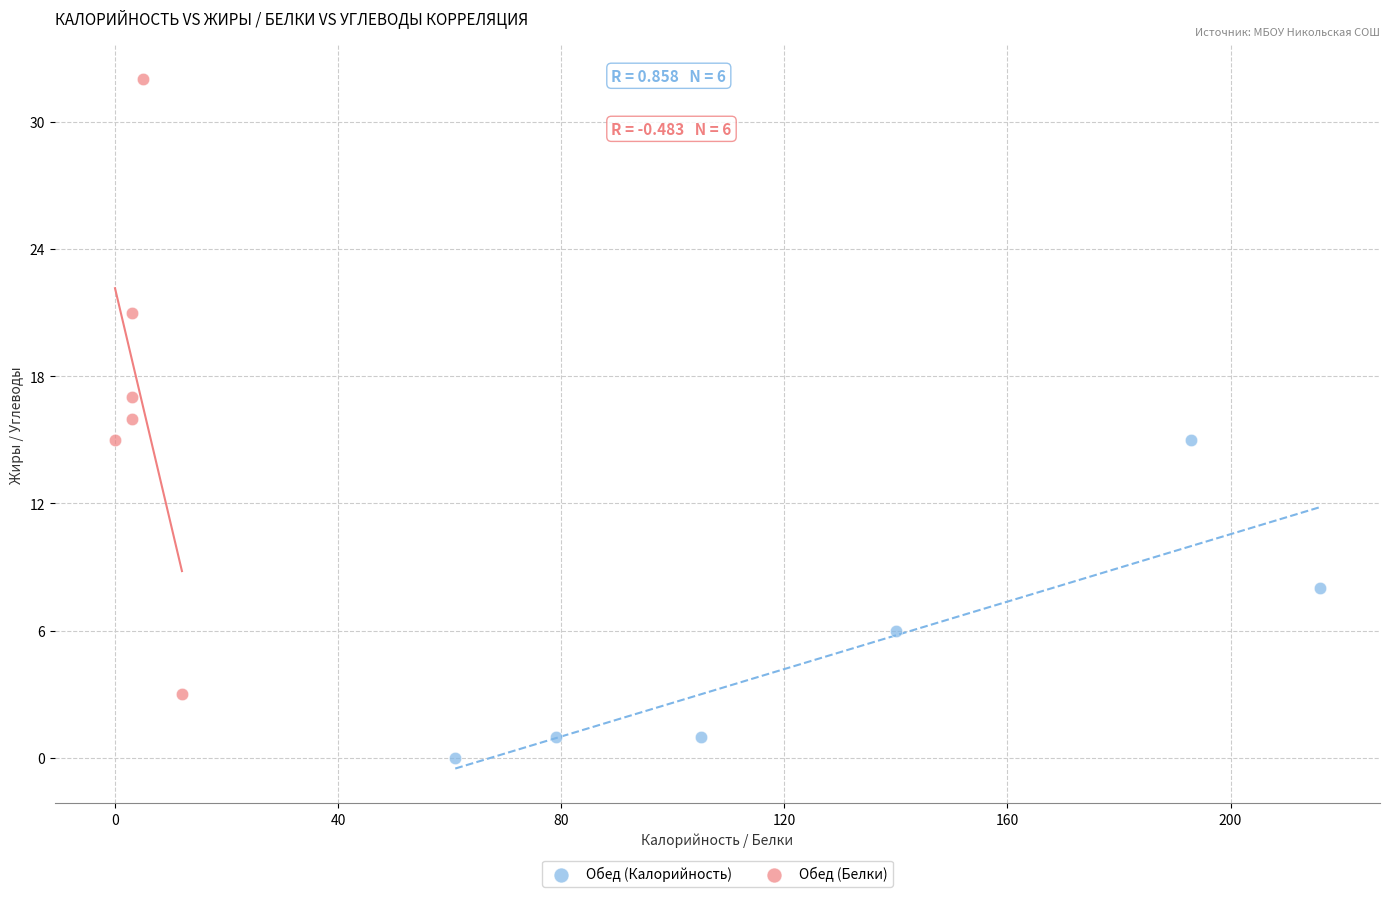

Which series has the largest Y range (max minus min)?

Обед (Белки)